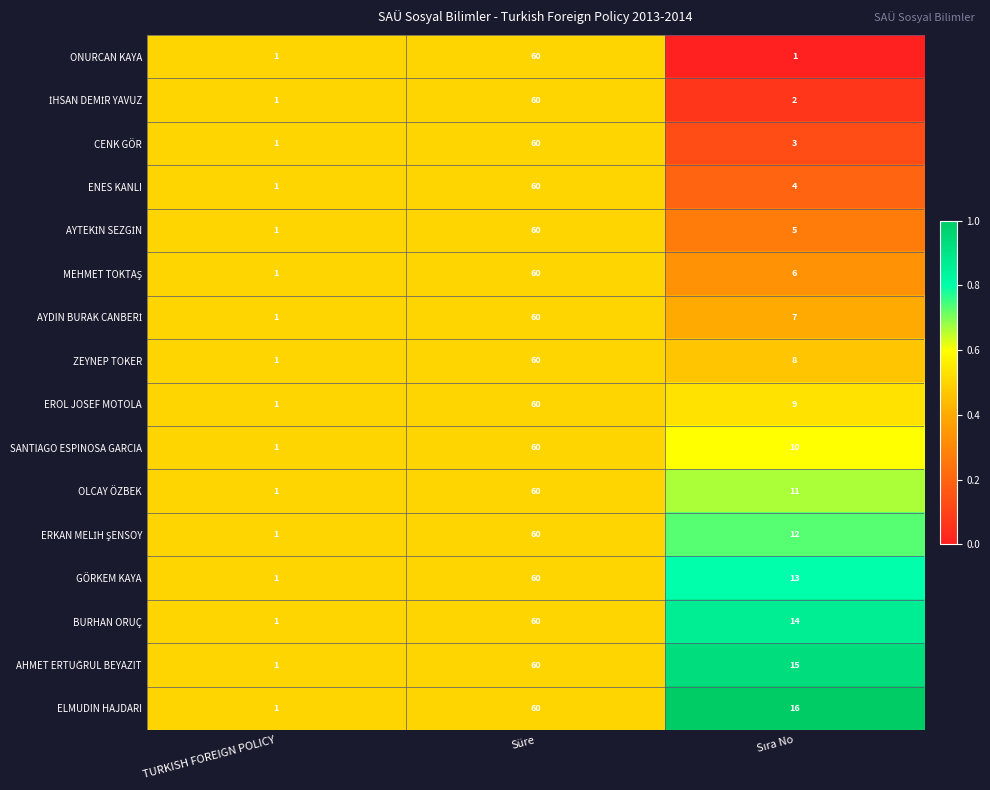

The SANTIAGO ESPINOSA GARCIA series shows 2 at TURKISH FOREIGN POLICY. True or false?

False